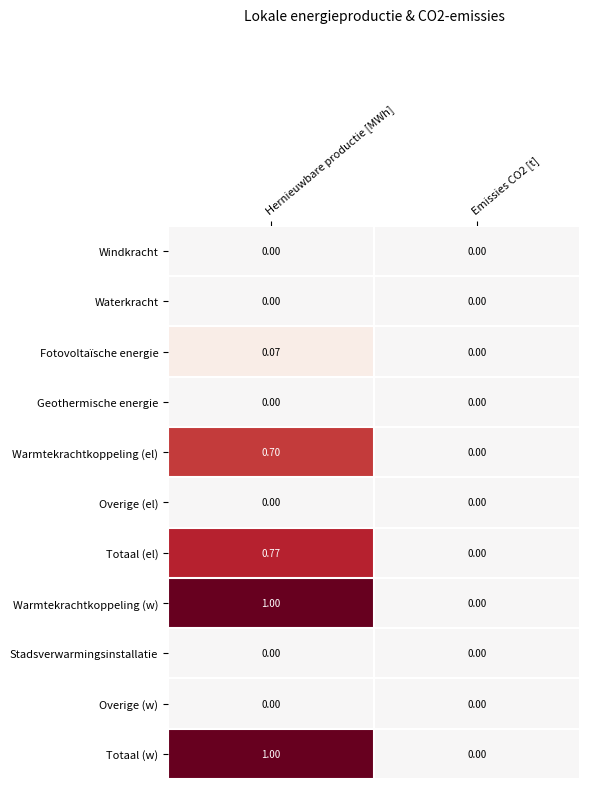

At which category is the sum across all series the highest?

Hernieuwbare productie [MWh]